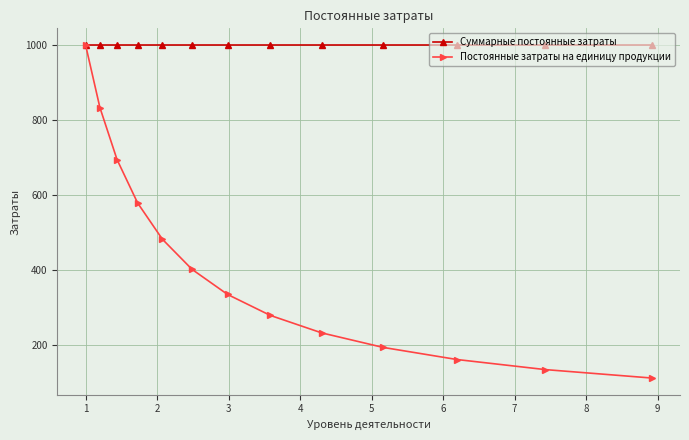

Which series has the largest total across all categories?

Суммарные постоянные затраты